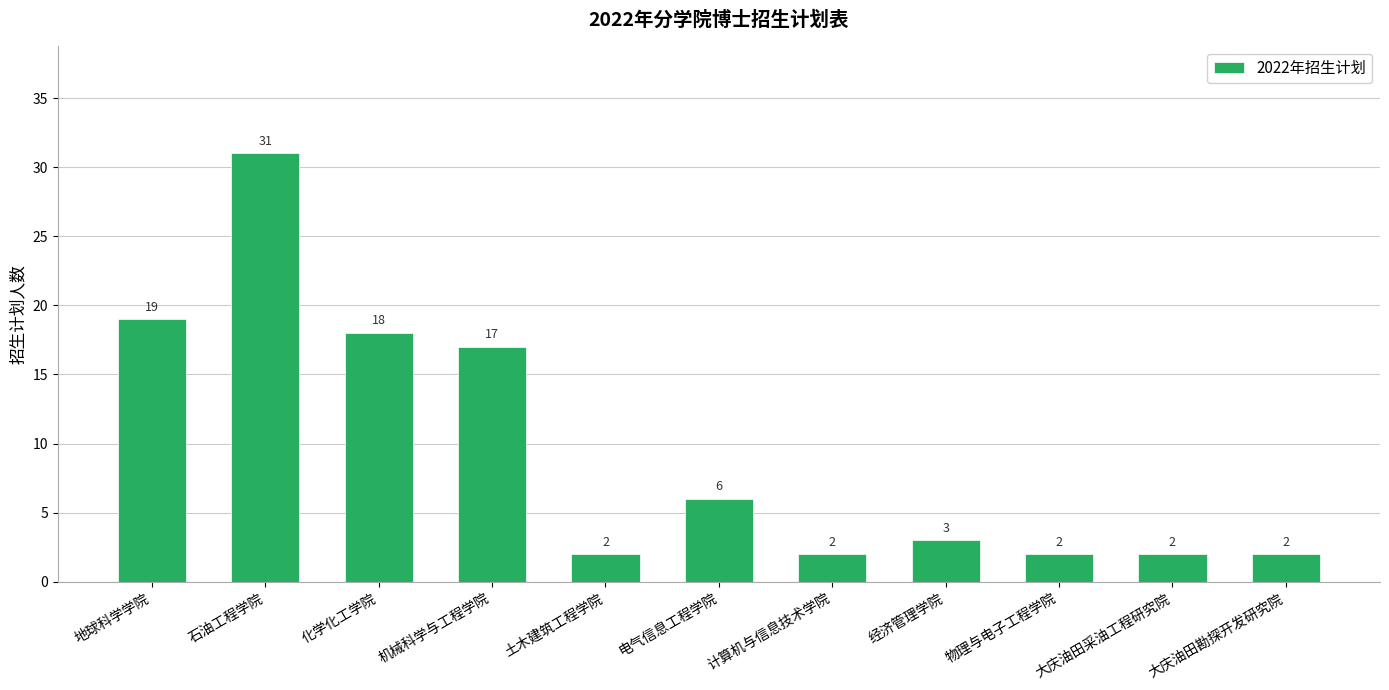

What position from the left is 物理与电子工程学院?

9